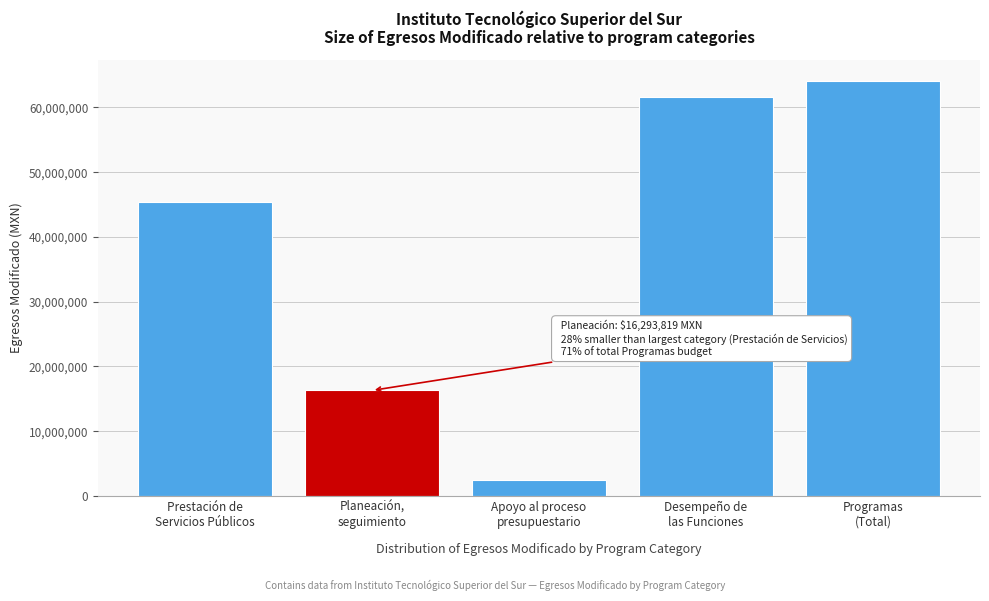

Reading left to right, transcribe all the data shown in this chart.

45384029.6	16293818.9	2484296.0	61677848.5	64162144.5